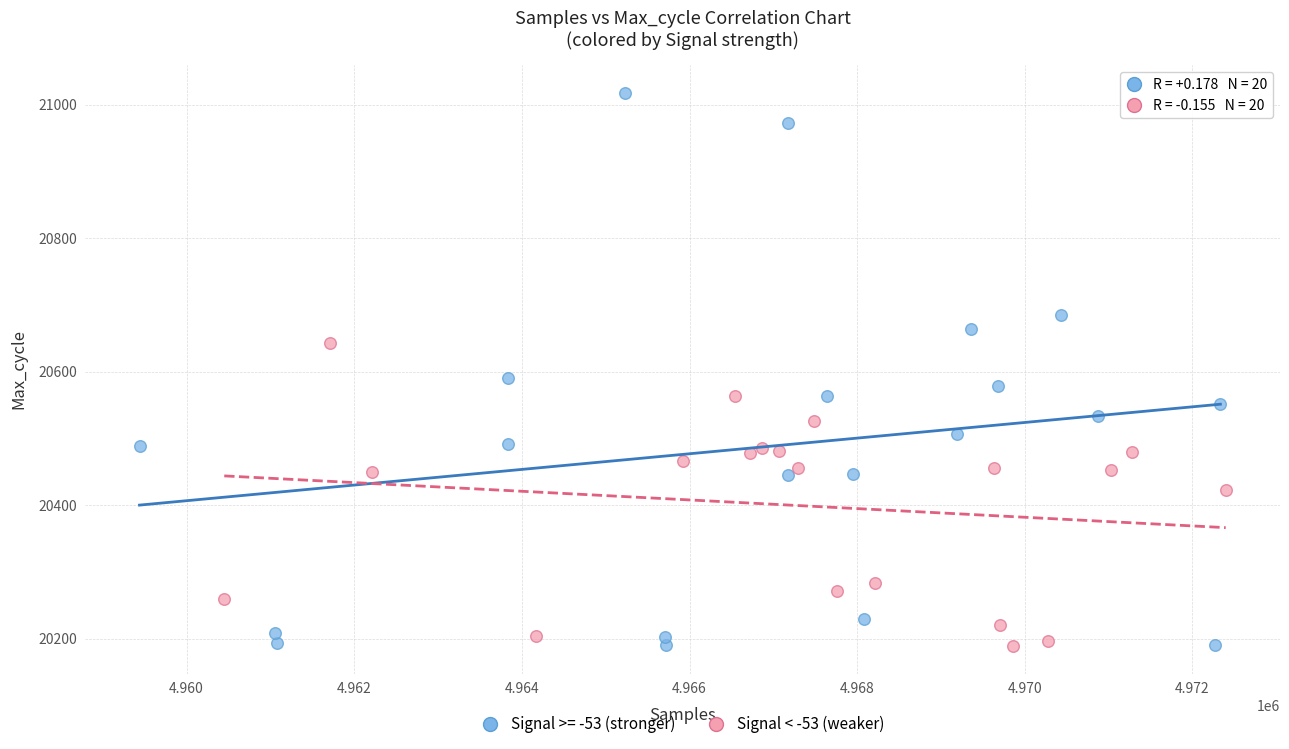

Which series reaches the maximum Y coordinate?

Signal >= -53 (stronger)